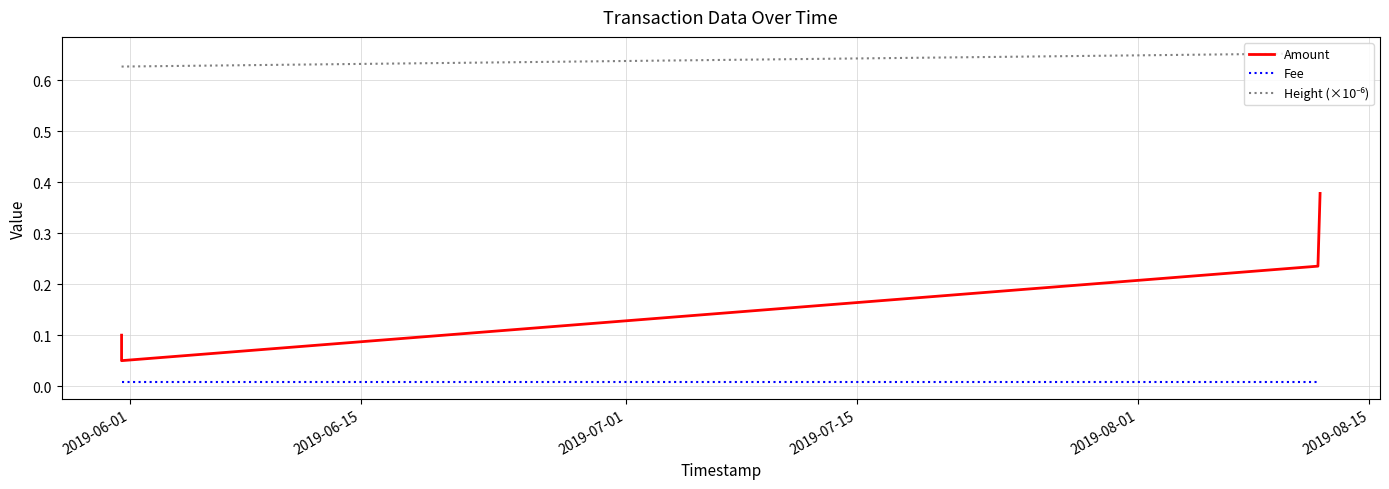

Between 2019-06-15 and 2019-07-15, which is larger?

2019-07-15